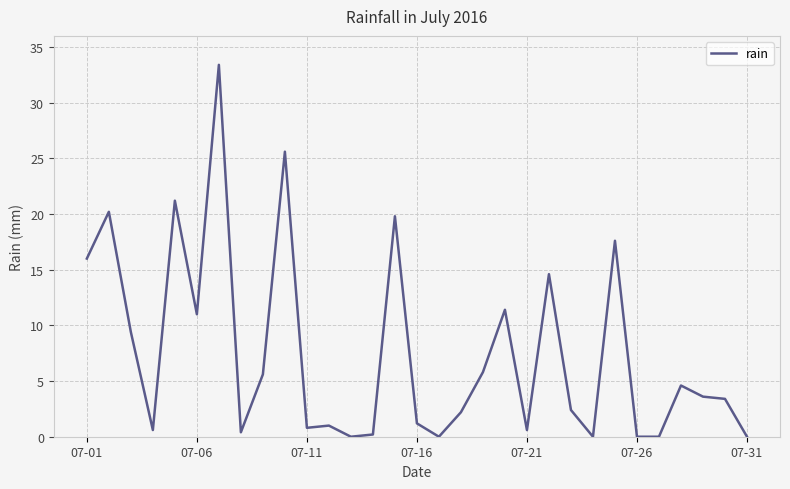

What is the difference between the maximum and minimum values?

33.4